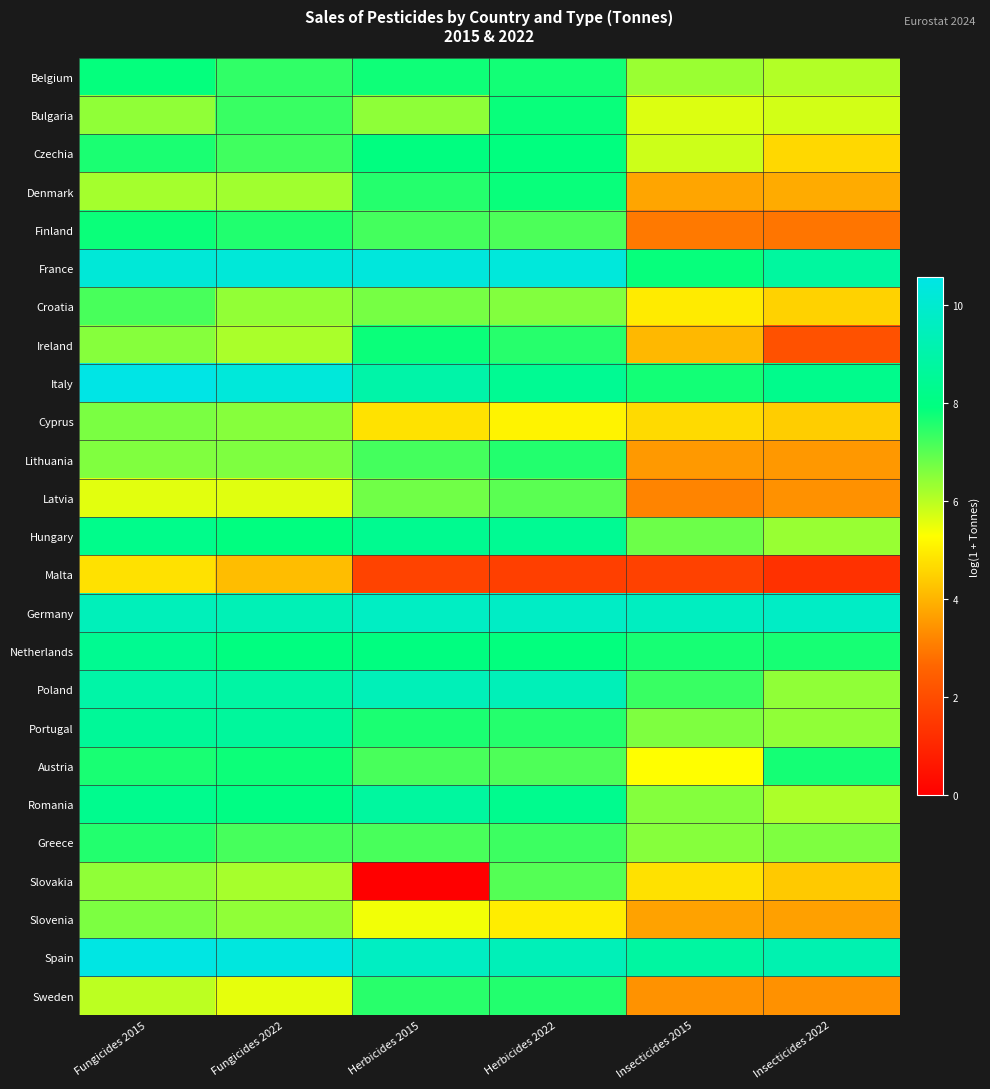

Reading left to right, extract all data points from this chart.

Belgium: Fungicides 2015=7.9	Fungicides 2022=7.4	Herbicides 2015=7.8	Herbicides 2022=7.7	Insecticides 2015=6.3	Insecticides 2022=6.1
Bulgaria: Fungicides 2015=6.4	Fungicides 2022=7.3	Herbicides 2015=6.5	Herbicides 2022=7.8	Insecticides 2015=5.7	Insecticides 2022=5.7
Czechia: Fungicides 2015=7.7	Fungicides 2022=7.3	Herbicides 2015=8.0	Herbicides 2022=7.9	Insecticides 2015=5.8	Insecticides 2022=4.6
Denmark: Fungicides 2015=6.2	Fungicides 2022=6.3	Herbicides 2015=7.6	Herbicides 2022=7.8	Insecticides 2015=3.7	Insecticides 2022=3.8
Finland: Fungicides 2015=7.8	Fungicides 2022=7.6	Herbicides 2015=7.2	Herbicides 2022=7.1	Insecticides 2015=3.0	Insecticides 2022=2.9
France: Fungicides 2015=10.2	Fungicides 2022=10.2	Herbicides 2015=10.3	Herbicides 2022=10.3	Insecticides 2015=7.9	Insecticides 2022=8.7
Croatia: Fungicides 2015=7.2	Fungicides 2022=6.4	Herbicides 2015=6.7	Herbicides 2022=6.6	Insecticides 2015=4.9	Insecticides 2022=4.5
Ireland: Fungicides 2015=6.5	Fungicides 2022=6.2	Herbicides 2015=7.8	Herbicides 2022=7.5	Insecticides 2015=4.1	Insecticides 2022=2.1
Italy: Fungicides 2015=10.6	Fungicides 2022=10.3	Herbicides 2015=9.0	Herbicides 2022=8.4	Insecticides 2015=7.7	Insecticides 2022=8.3
Cyprus: Fungicides 2015=6.7	Fungicides 2022=6.5	Herbicides 2015=4.8	Herbicides 2022=5.1	Insecticides 2015=4.7	Insecticides 2022=4.4
Lithuania: Fungicides 2015=6.6	Fungicides 2022=6.6	Herbicides 2015=7.2	Herbicides 2022=7.6	Insecticides 2015=3.5	Insecticides 2022=3.5
Latvia: Fungicides 2015=5.6	Fungicides 2022=5.6	Herbicides 2015=6.8	Herbicides 2022=7.0	Insecticides 2015=3.2	Insecticides 2022=3.4
Hungary: Fungicides 2015=8.2	Fungicides 2022=8.0	Herbicides 2015=8.4	Herbicides 2022=8.4	Insecticides 2015=6.8	Insecticides 2022=6.3
Malta: Fungicides 2015=4.8	Fungicides 2022=4.2	Herbicides 2015=1.7	Herbicides 2022=1.7	Insecticides 2015=1.7	Insecticides 2022=1.3
Germany: Fungicides 2015=9.5	Fungicides 2022=9.4	Herbicides 2015=9.7	Herbicides 2022=9.7	Insecticides 2015=9.6	Insecticides 2022=9.7
Netherlands: Fungicides 2015=8.4	Fungicides 2022=7.9	Herbicides 2015=8.0	Herbicides 2022=7.9	Insecticides 2015=7.7	Insecticides 2022=7.7
Poland: Fungicides 2015=9.0	Fungicides 2022=8.9	Herbicides 2015=9.4	Herbicides 2022=9.4	Insecticides 2015=7.3	Insecticides 2022=6.4
Portugal: Fungicides 2015=8.6	Fungicides 2022=8.7	Herbicides 2015=7.7	Herbicides 2022=7.6	Insecticides 2015=6.6	Insecticides 2022=6.4
Austria: Fungicides 2015=7.7	Fungicides 2022=7.8	Herbicides 2015=7.2	Herbicides 2022=7.1	Insecticides 2015=5.3	Insecticides 2022=7.7
Romania: Fungicides 2015=8.3	Fungicides 2022=8.0	Herbicides 2015=8.8	Herbicides 2022=8.3	Insecticides 2015=6.6	Insecticides 2022=6.1
Greece: Fungicides 2015=7.6	Fungicides 2022=7.2	Herbicides 2015=7.2	Herbicides 2022=7.3	Insecticides 2015=6.5	Insecticides 2022=6.6
Slovakia: Fungicides 2015=6.4	Fungicides 2022=6.2	Herbicides 2015=0.0	Herbicides 2022=7.1	Insecticides 2015=4.8	Insecticides 2022=4.4
Slovenia: Fungicides 2015=6.6	Fungicides 2022=6.4	Herbicides 2015=5.4	Herbicides 2022=5.0	Insecticides 2015=3.7	Insecticides 2022=3.7
Spain: Fungicides 2015=10.5	Fungicides 2022=10.4	Herbicides 2015=9.7	Herbicides 2022=9.4	Insecticides 2015=8.8	Insecticides 2022=9.2
Sweden: Fungicides 2015=6.0	Fungicides 2022=5.5	Herbicides 2015=7.5	Herbicides 2022=7.6	Insecticides 2015=3.4	Insecticides 2022=3.4